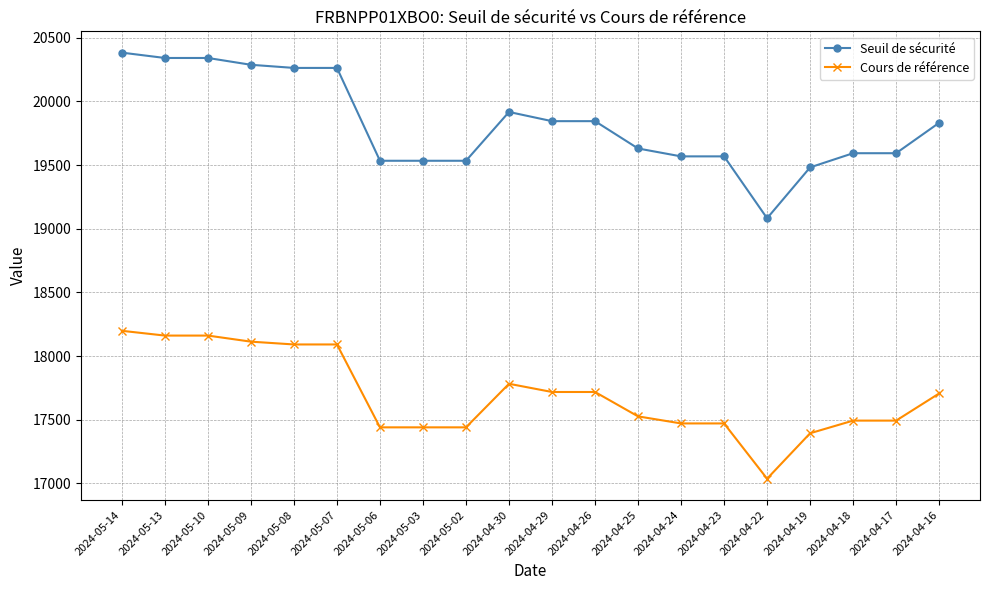

At how many categories does at least one series exceed 18263?

20